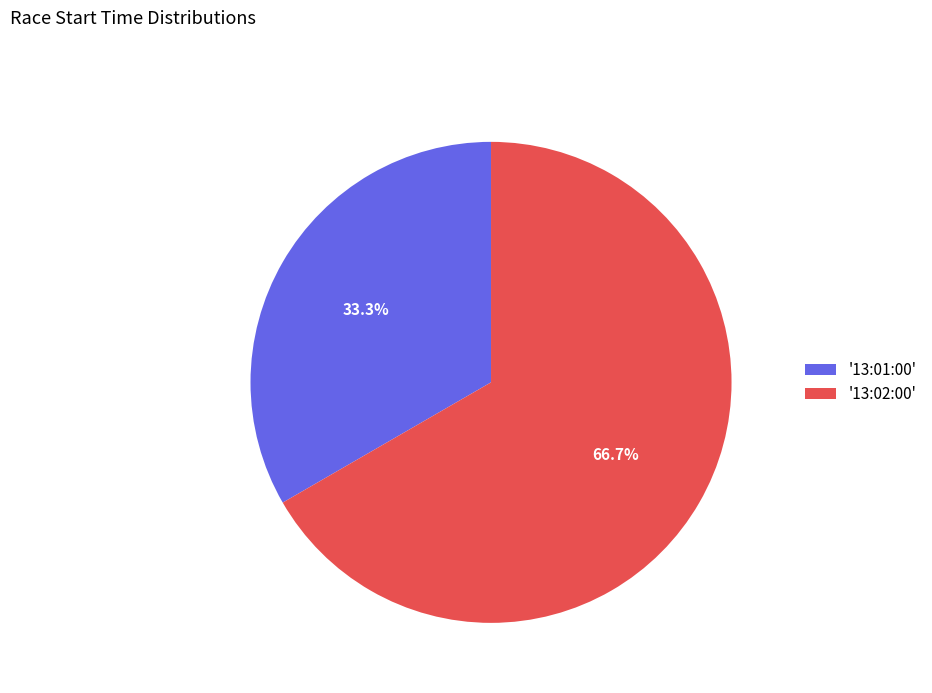

Between '13:02:00' and '13:01:00', which is larger?

'13:02:00'